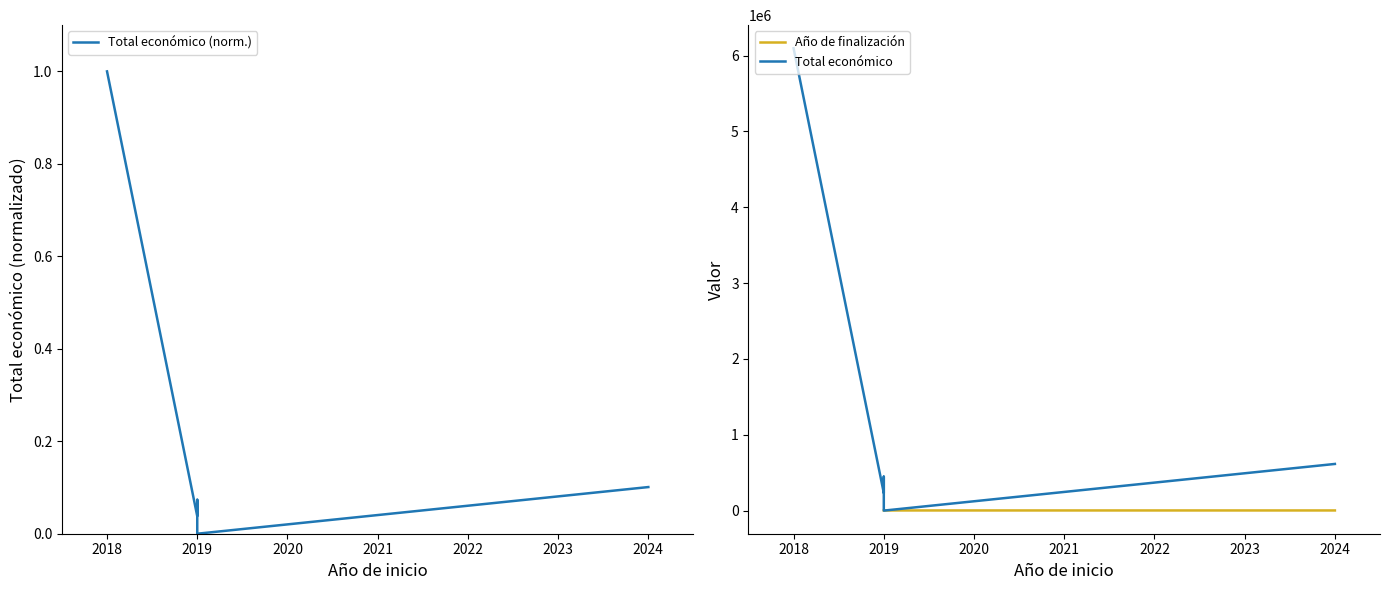

Reading left to right, what are all the values shown in this chart?

0.1	0.0	0.1	0.0	1.0